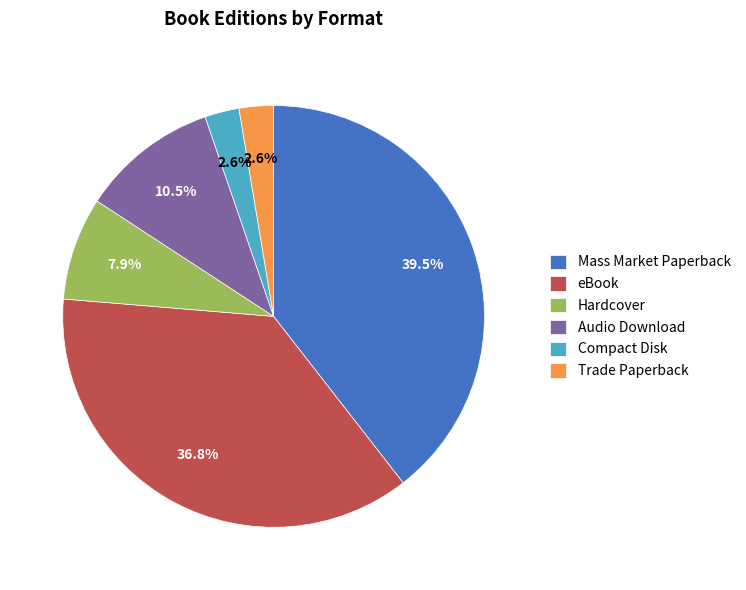

Does Trade Paperback represent more than half of the total?

No